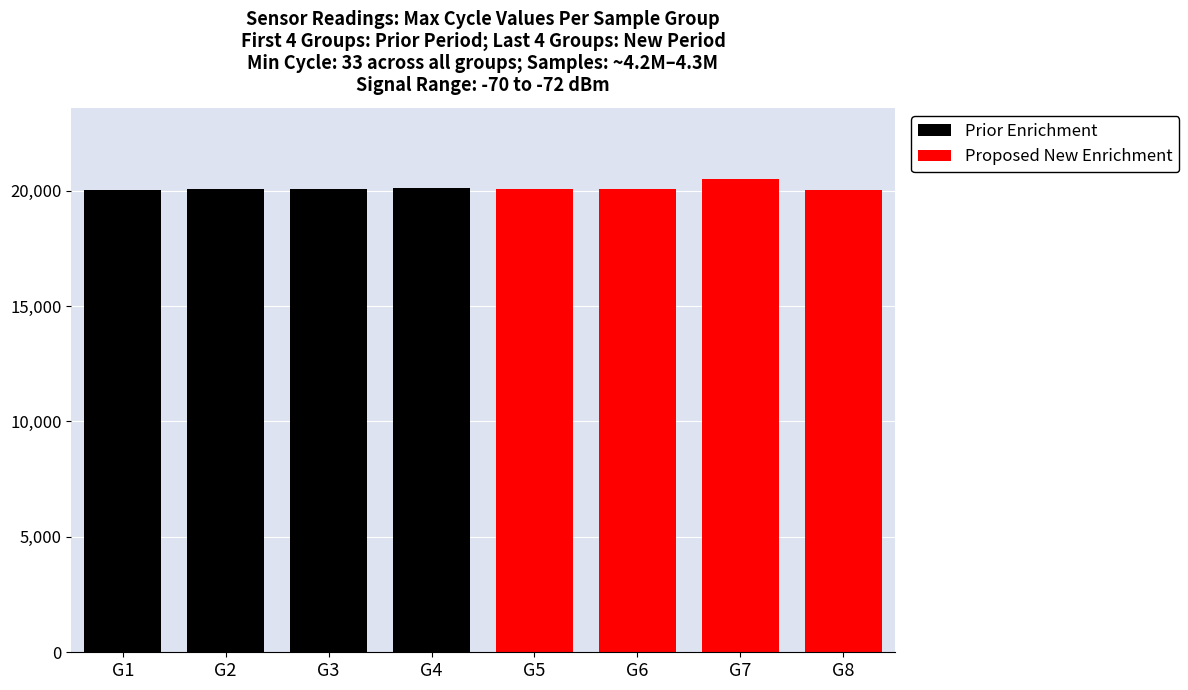

How many values in the Prior Enrichment series are below 20075?

2